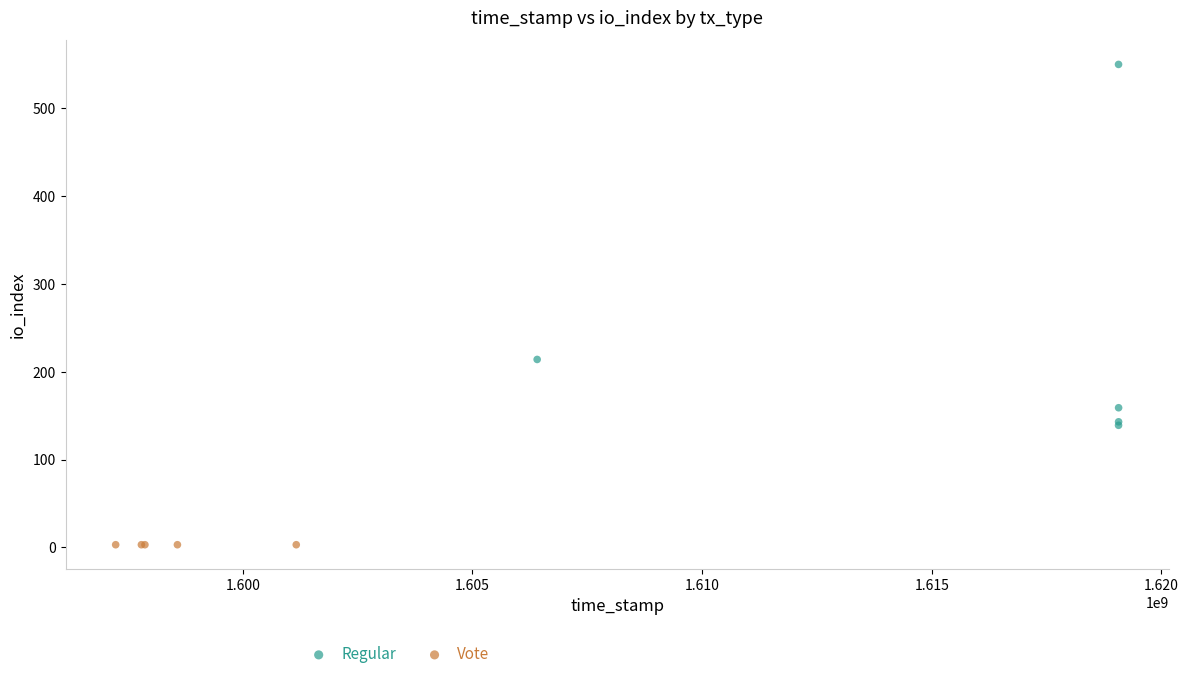

Which series contains the lowest Y value?

Vote